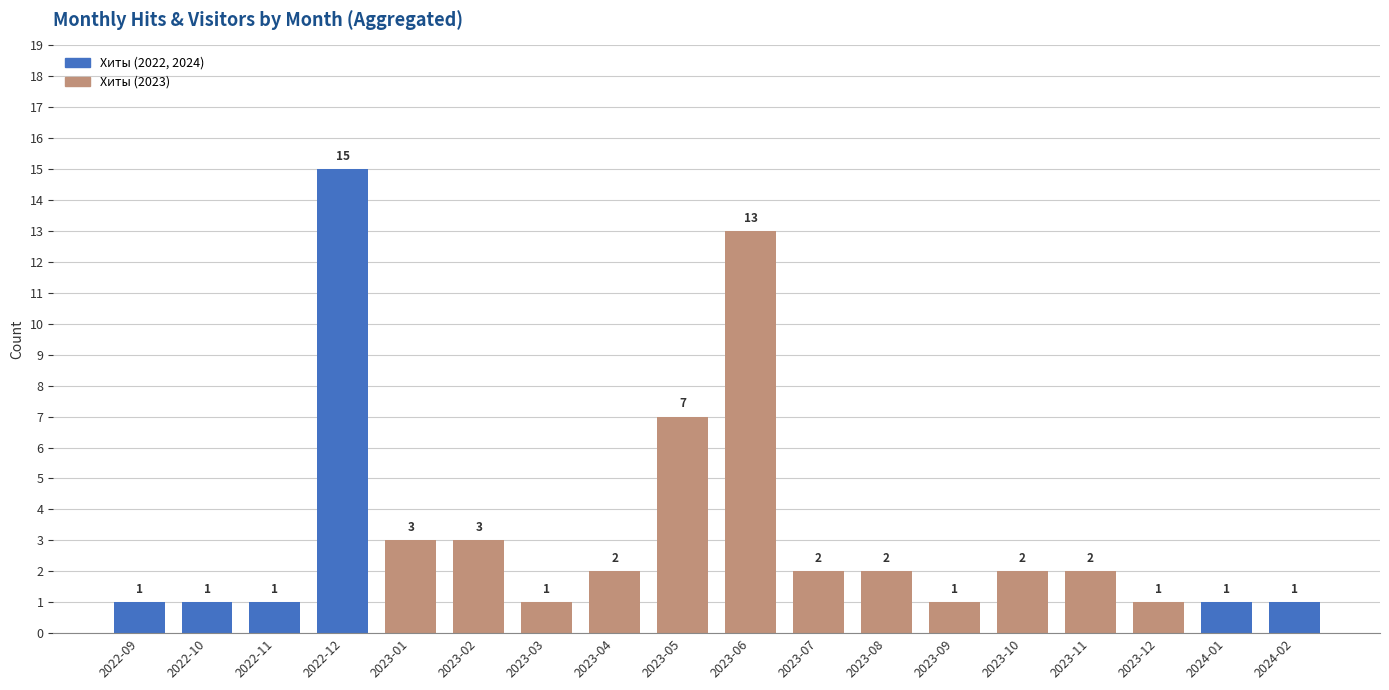

At which label does the data first exceed 2?

2022-12